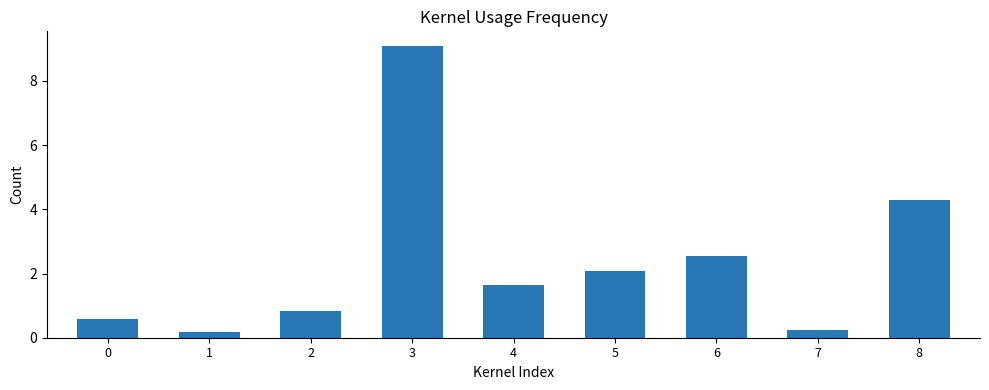

Which has a higher value, 3 or 7?

3